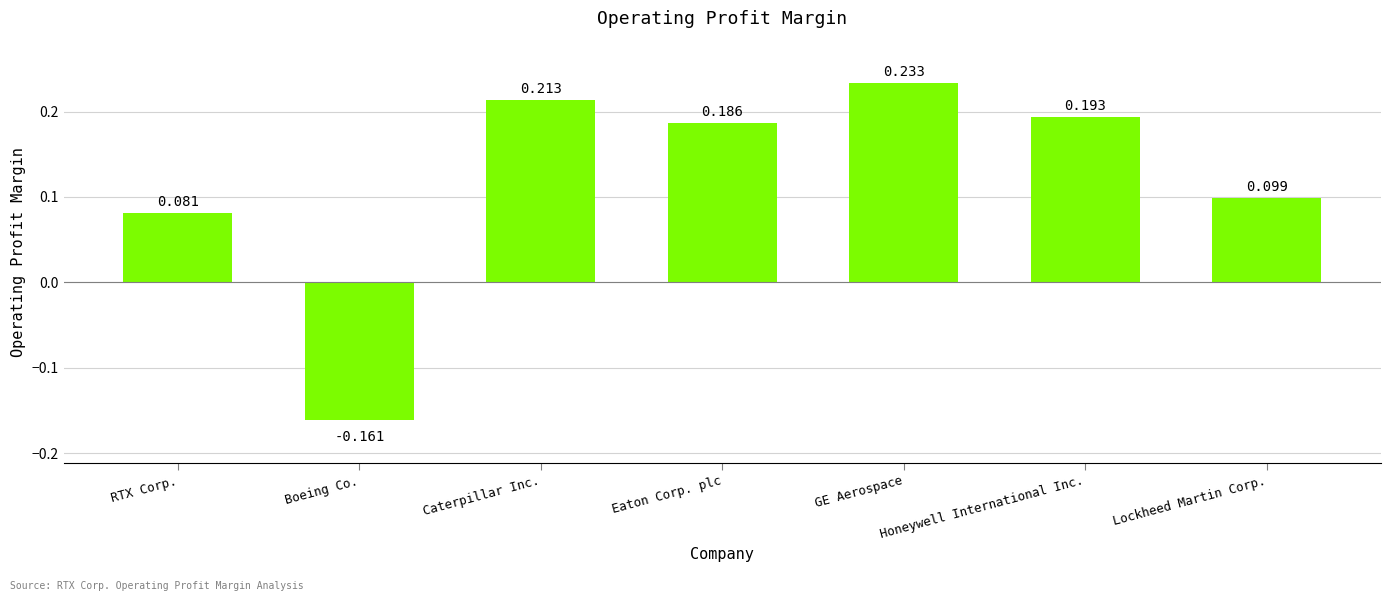

Count the number of data series in this chart.

1